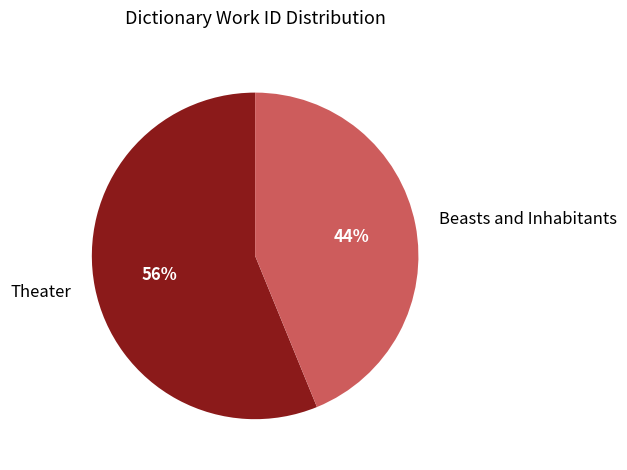

How many segments does this pie chart have?

2